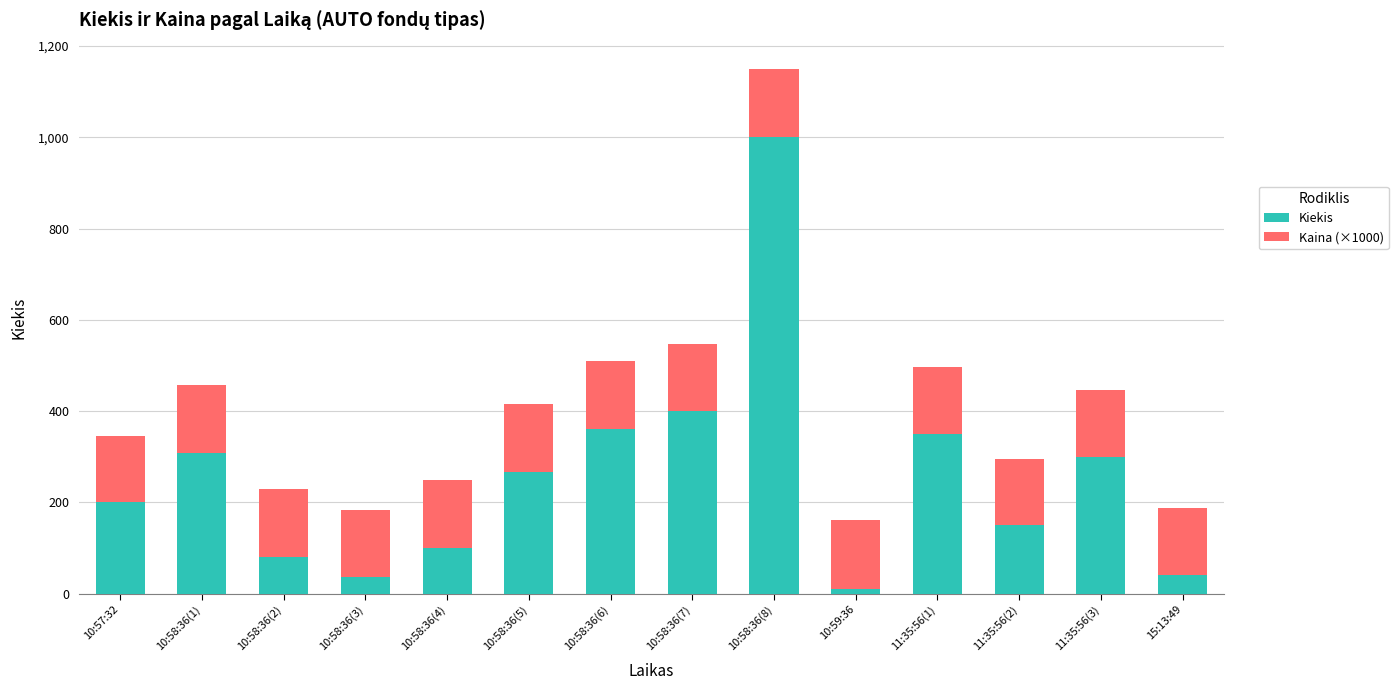

At which label does Kiekis reach its minimum?

10:59:36